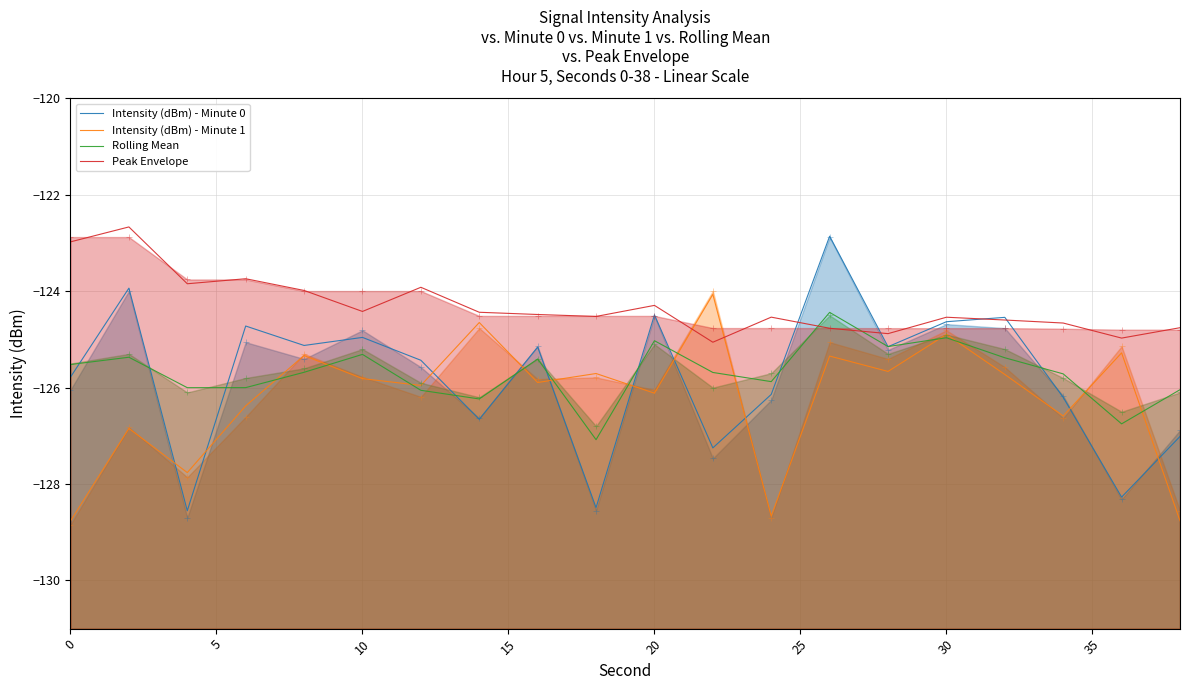

What is the difference between the Intensity (dBm) - Minute 1 values at 13 and 30?

0.6